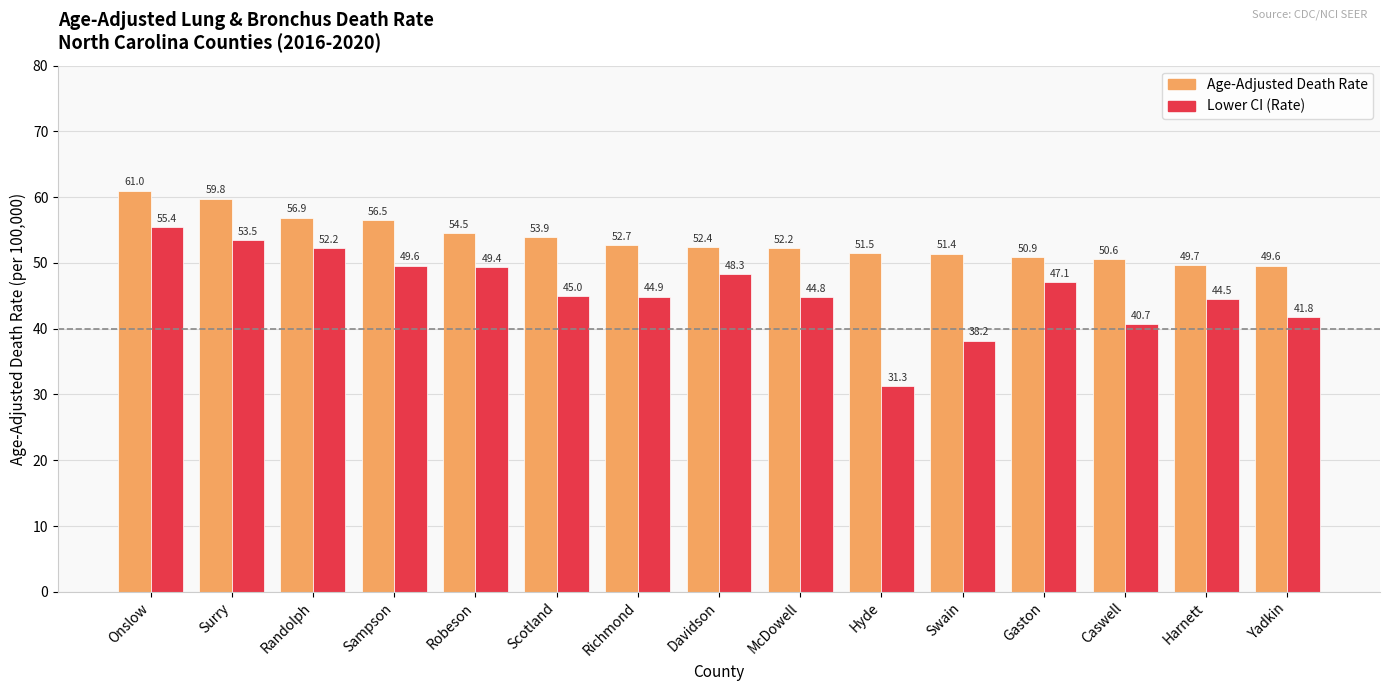

Between Onslow and Gaston, which series saw the biggest shift?

Age-Adjusted Death Rate